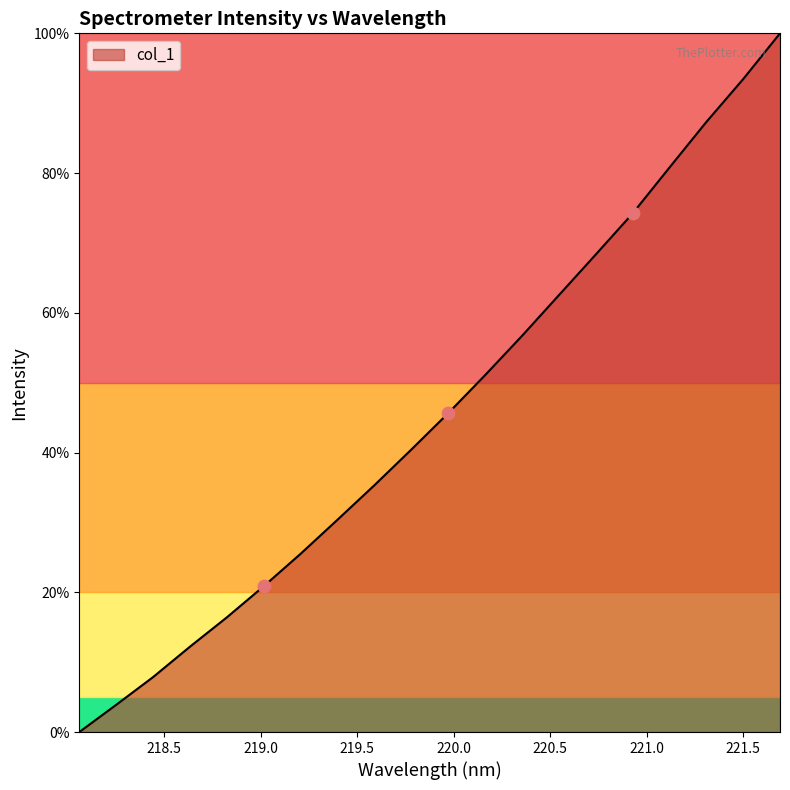

What is the maximum value shown in the chart?

100.0